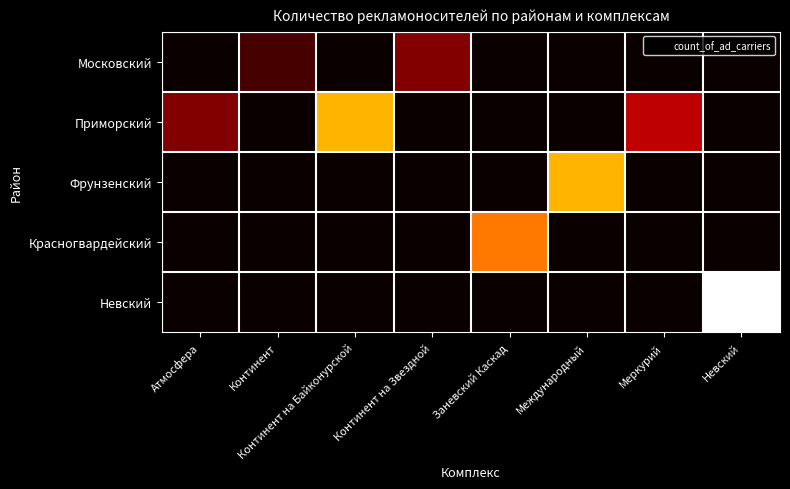

Which series has the widest spread of values?

Невский